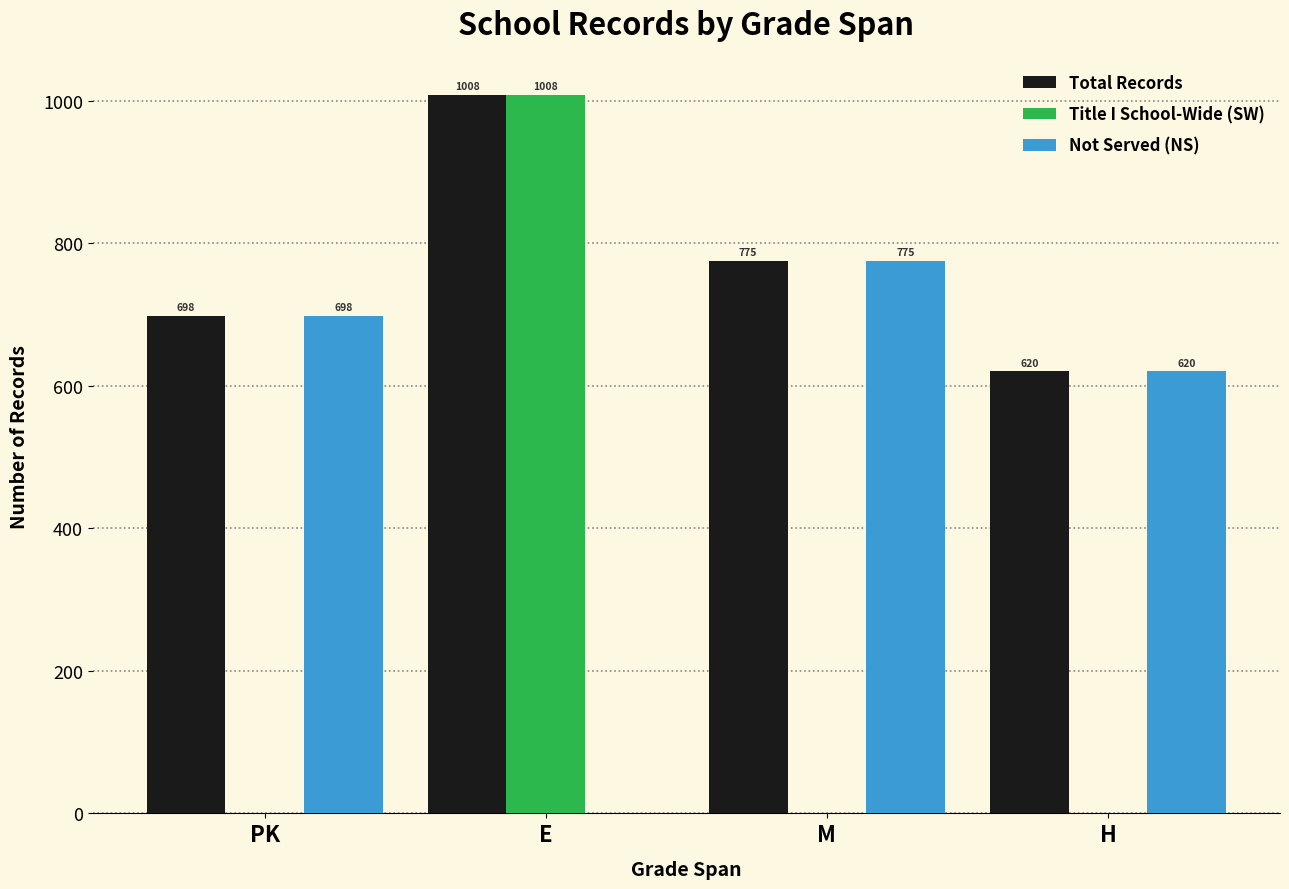

The Not Served (NS) series shows 141 at PK. True or false?

False